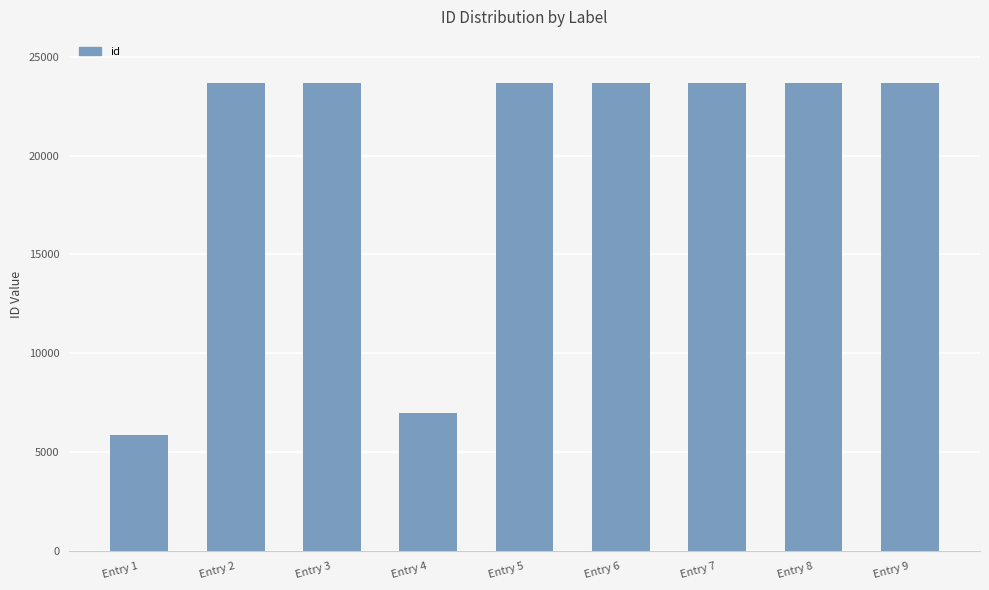

How many bars are there in total?

9